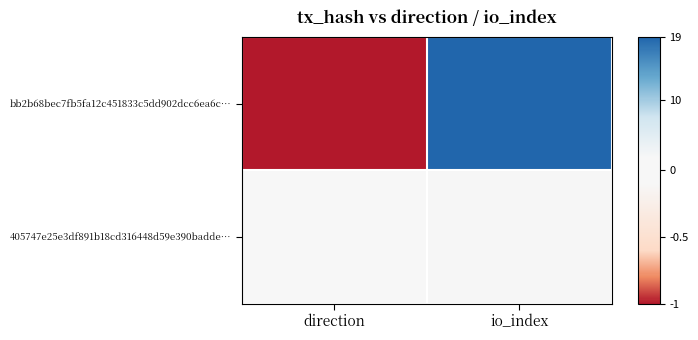

Rank the series at io_index from highest to lowest value.

bb2b68bec7fb5fa12c451833c5dd902dcc6ea6c…, 405747e25e3df891b18cd316448d59e390badde…